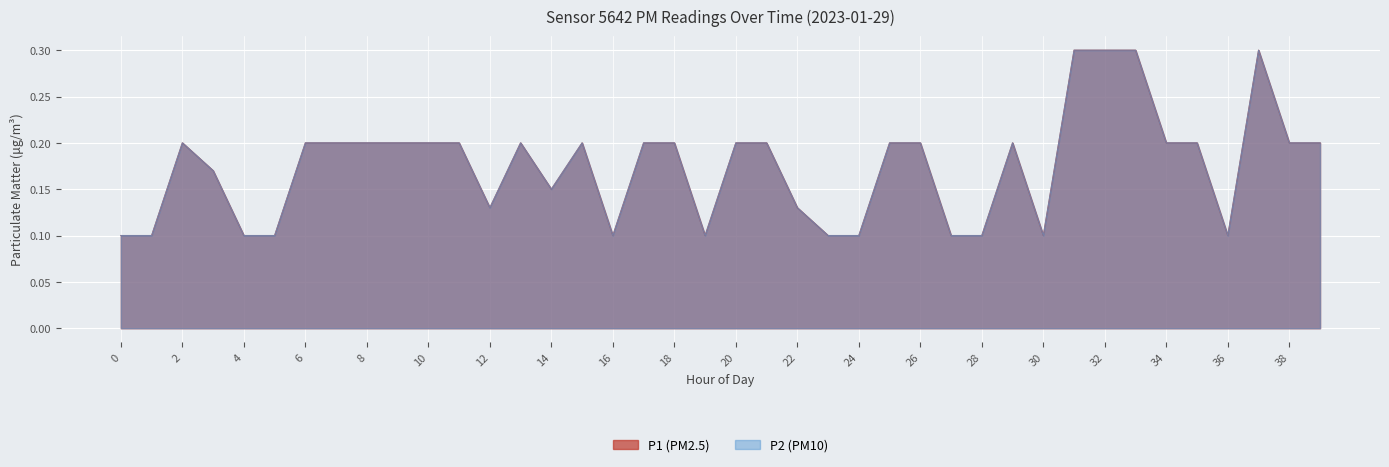

What is the minimum value for P2?

0.1